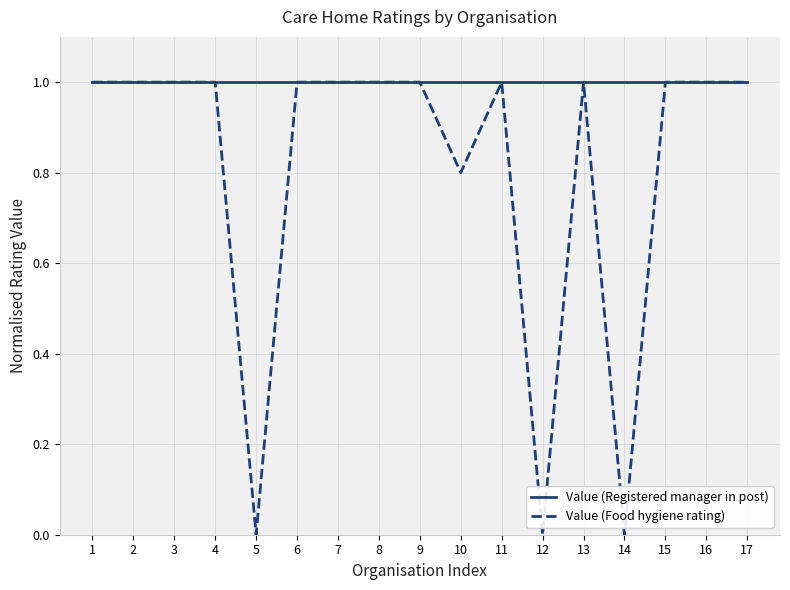

At how many categories does at least one series exceed 0?

17